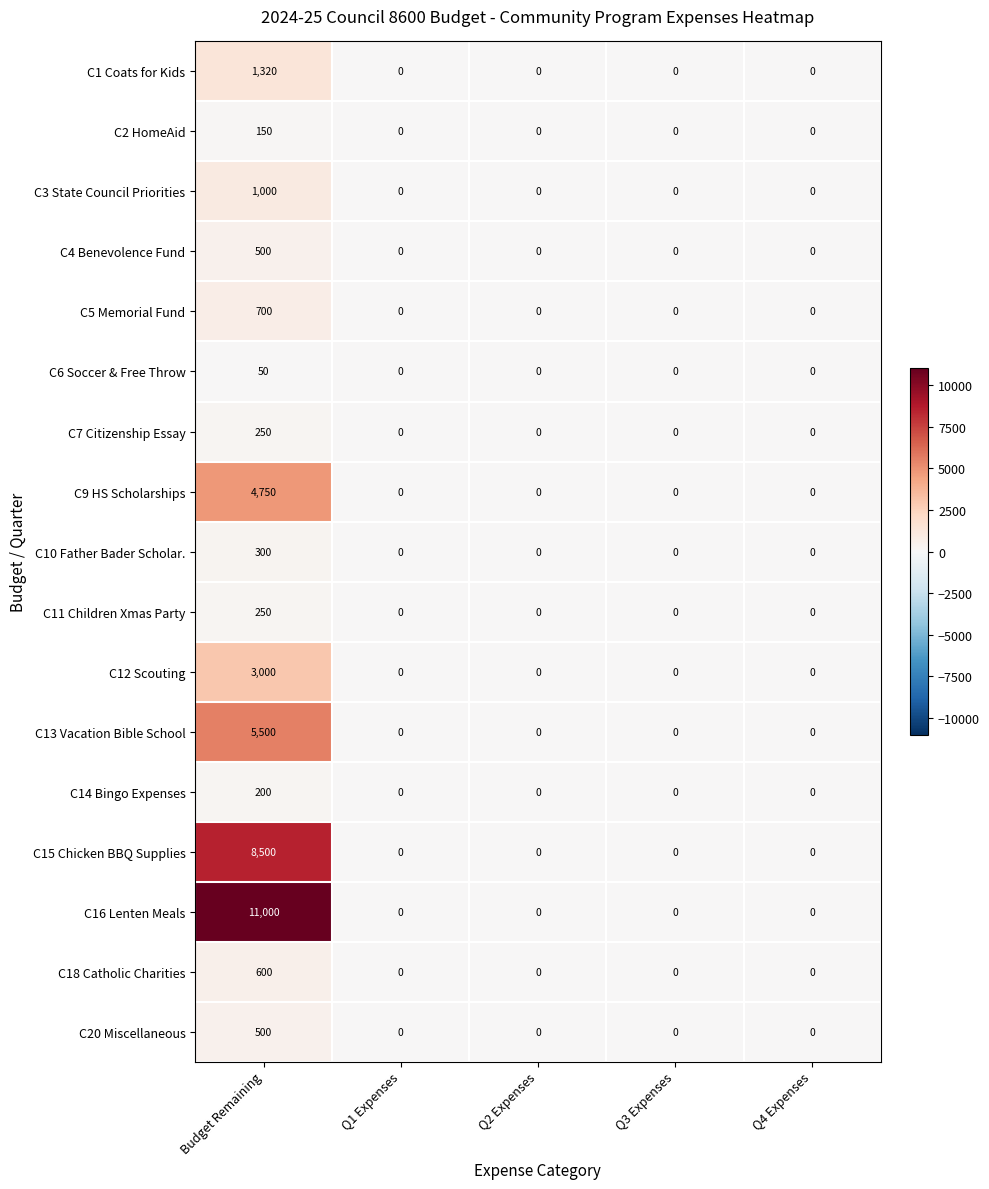

True or false: C5 Memorial Fund has a value of 284 at Q2 Expenses.

False